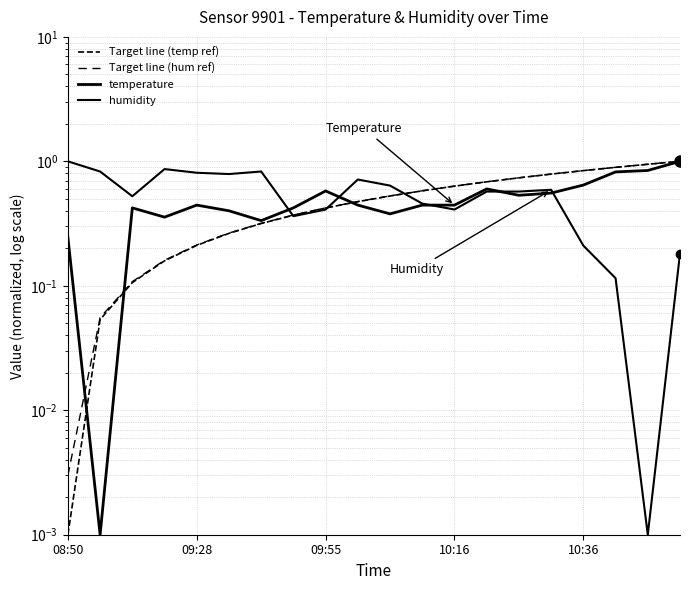

What is the sum of the Target line (hum ref) values at 09:28 and 7?

0.4